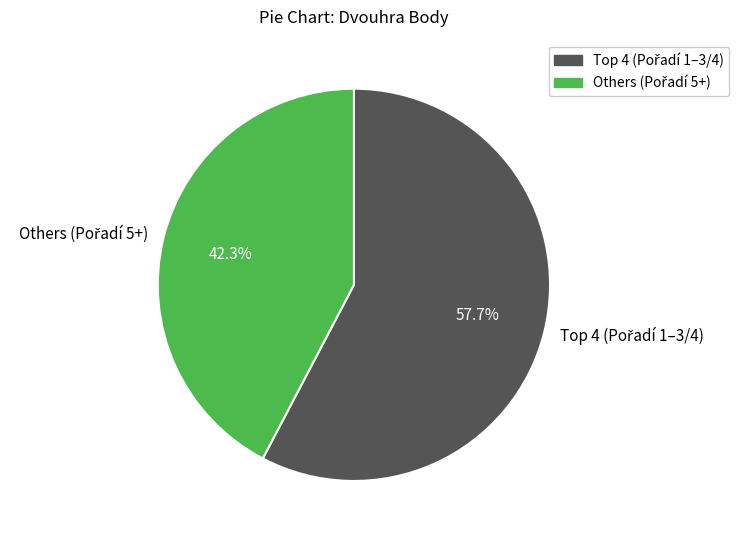

Does any single category account for the majority?

Yes